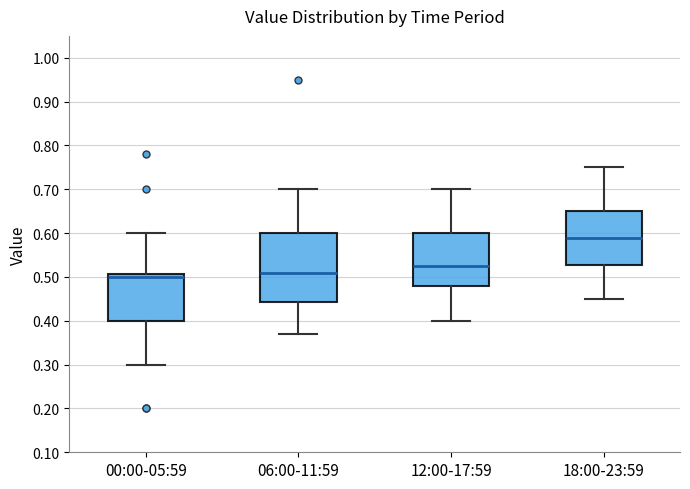

Reading left to right, transcribe this box plot: for each box, give where its median line is, the range the box spans, and where its two whiskers end, as read against the y-axis. The values are not printed on the chart, so give them approximately, as read against the axis.

00:00-05:59: median 0.50, box 0.40 to 0.51, whiskers 0.30 to 0.60
06:00-11:59: median 0.51, box 0.44 to 0.60, whiskers 0.37 to 0.70
12:00-17:59: median 0.53, box 0.48 to 0.60, whiskers 0.40 to 0.70
18:00-23:59: median 0.59, box 0.53 to 0.65, whiskers 0.45 to 0.75